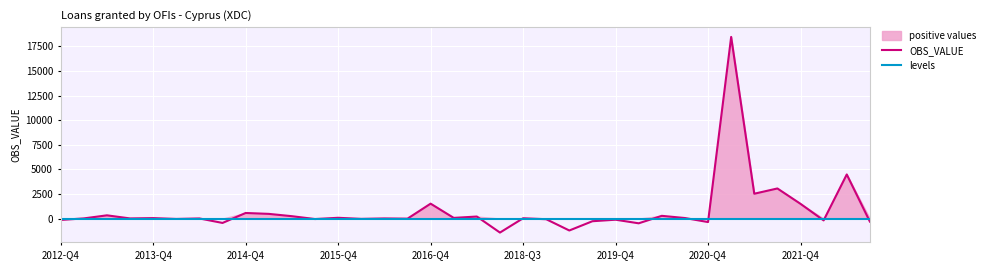

At which label is levels closest to 6?

2012-Q4